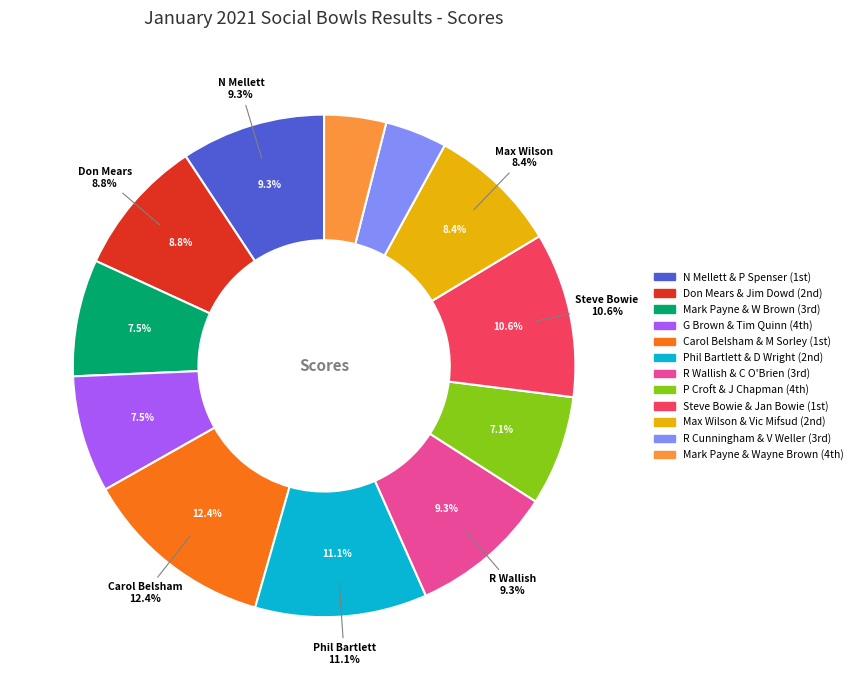

What is the largest slice in the pie chart?

Carol Belsham & M Sorley (1st)